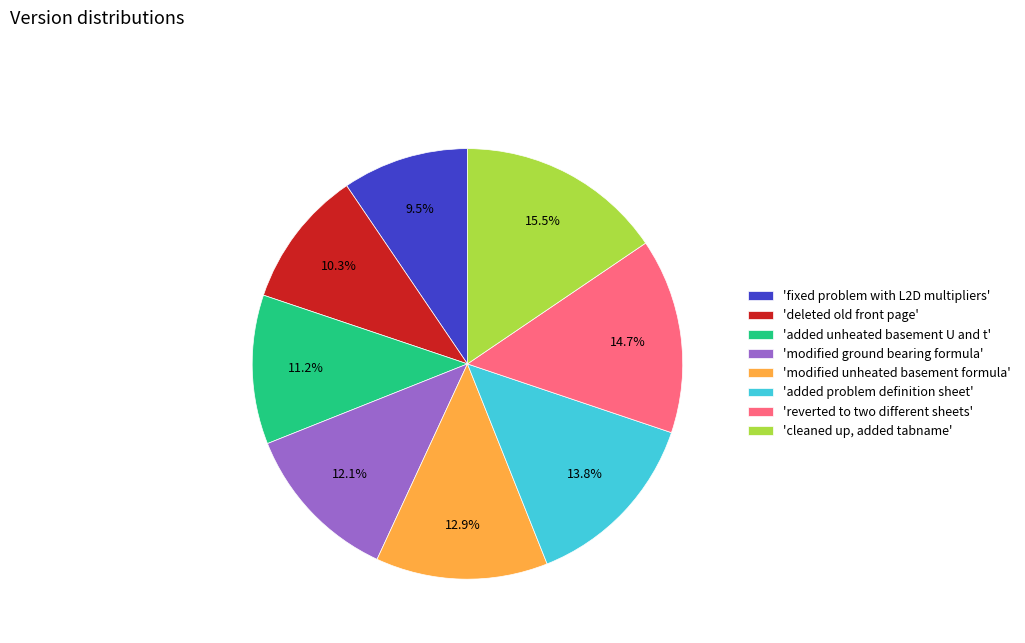

Does any single category account for the majority?

No